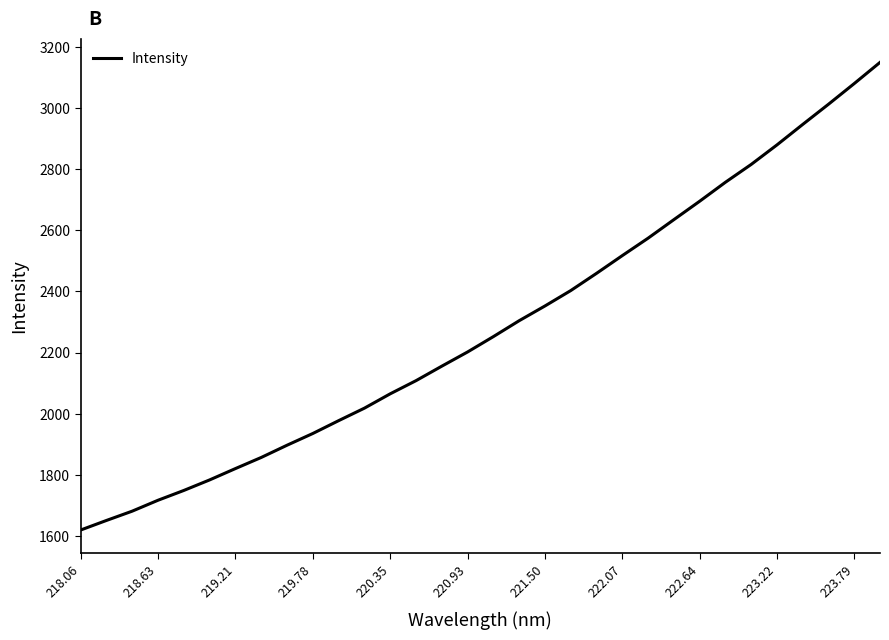

What is the difference between the maximum and minimum values?

1528.6